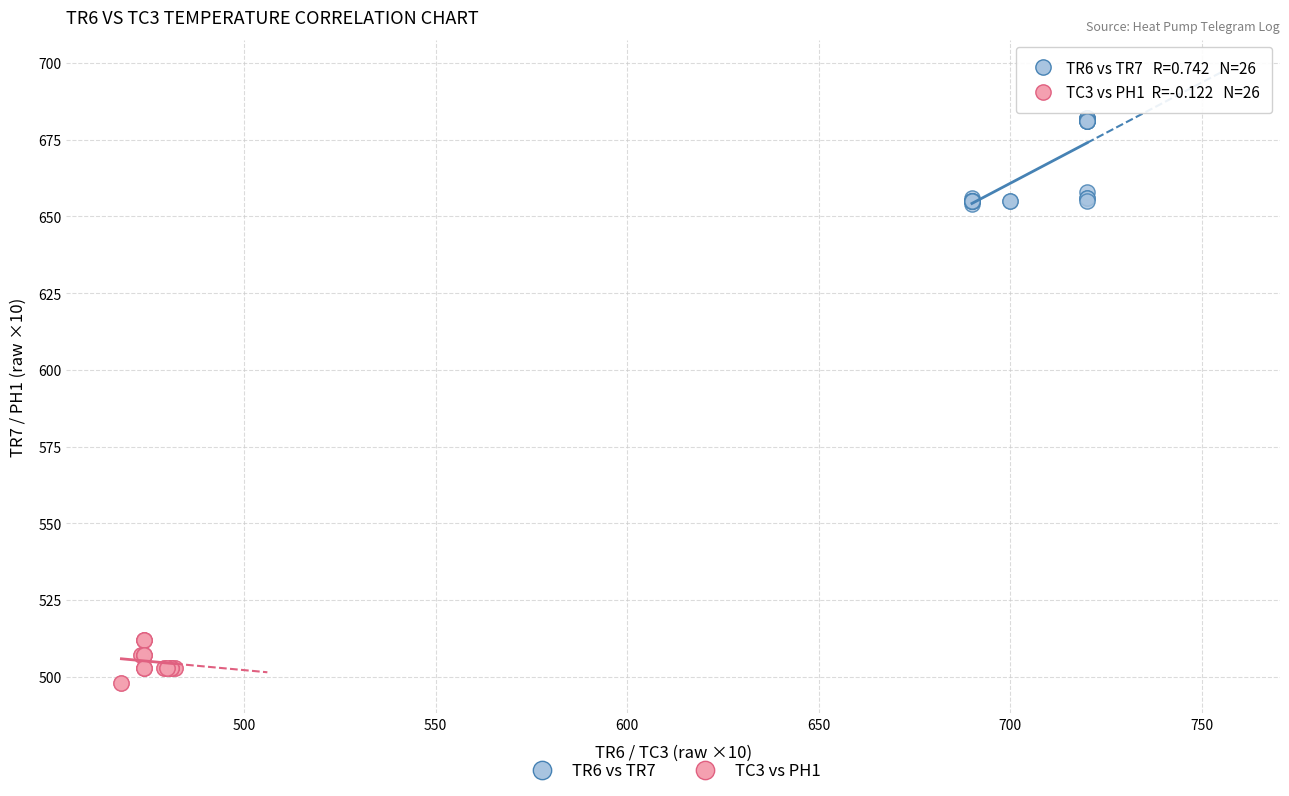

Which series reaches the minimum Y coordinate?

TC3 vs PH1